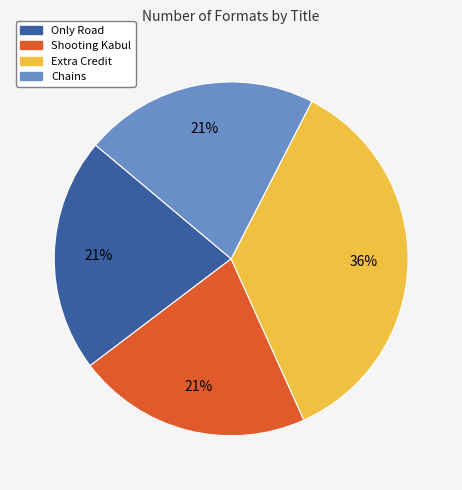

What is the ratio of the value at Extra Credit to the value at Shooting Kabul?

1.7